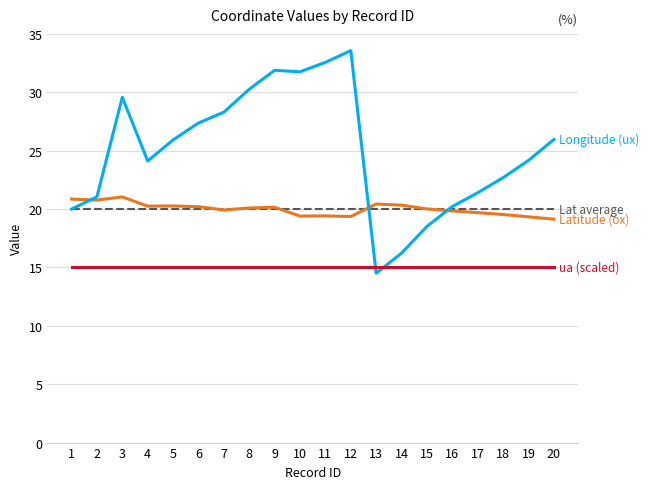

What is the total value across all series at 5?

81.2